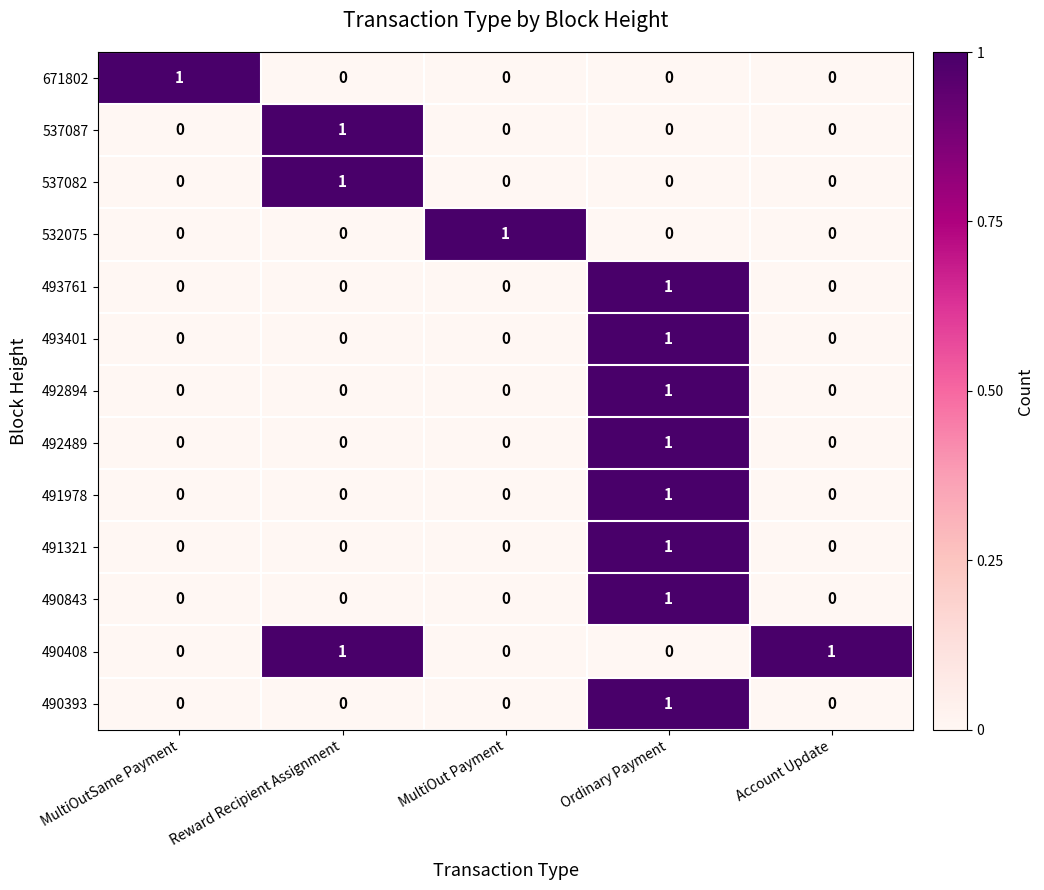

The value of 490408 at Reward Recipient Assignment is 2. True or false?

False